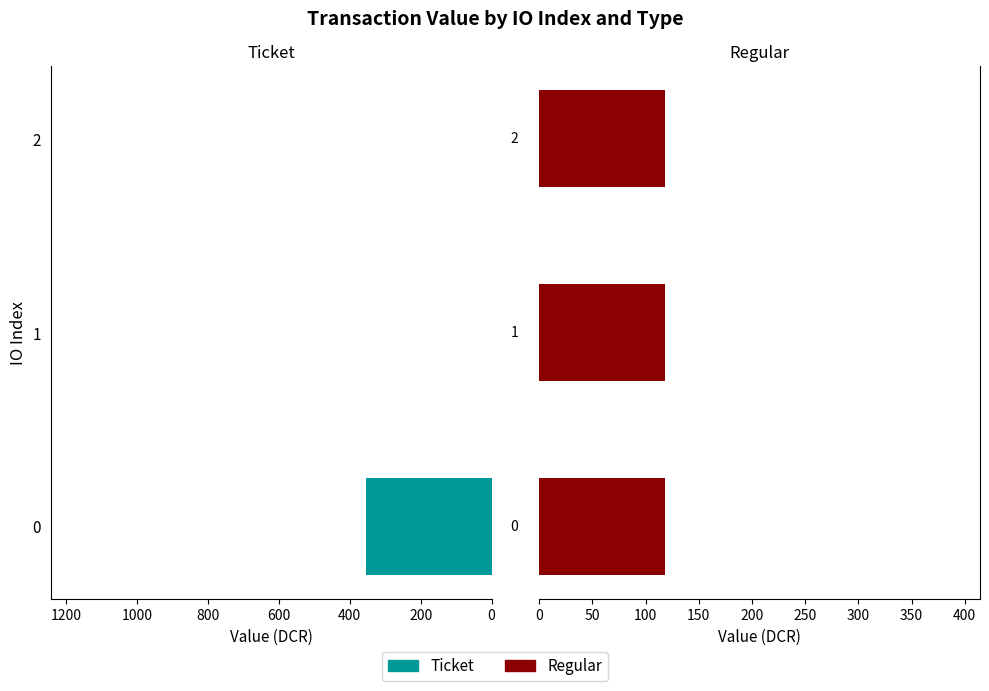

List the labels in order of Regular value, smallest first.

0, 200, 400